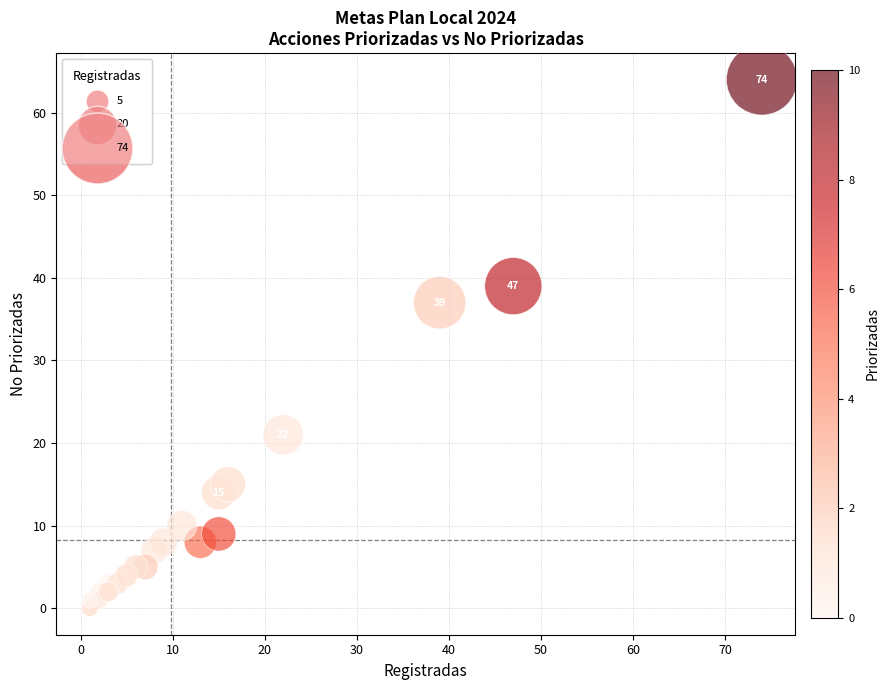

What Y value in the scatter plot is closest to 32?

37